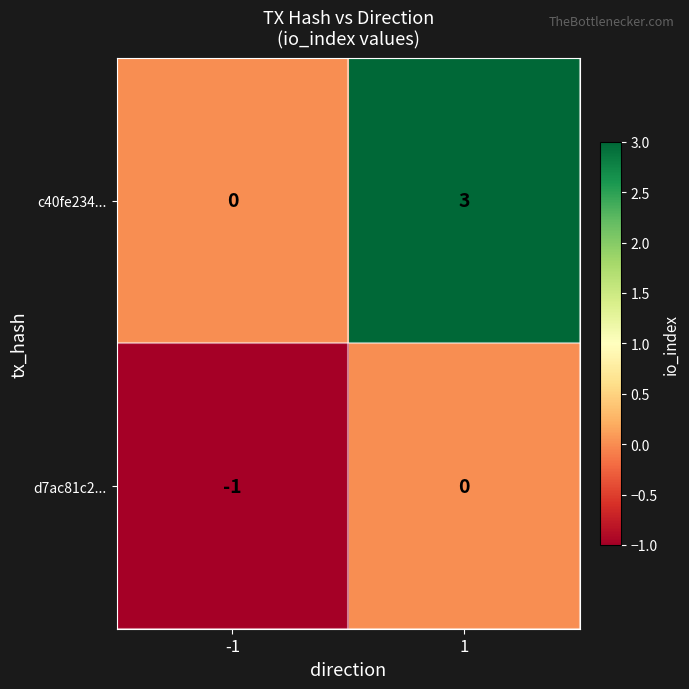

Which label corresponds to the smallest value in the chart?

-1